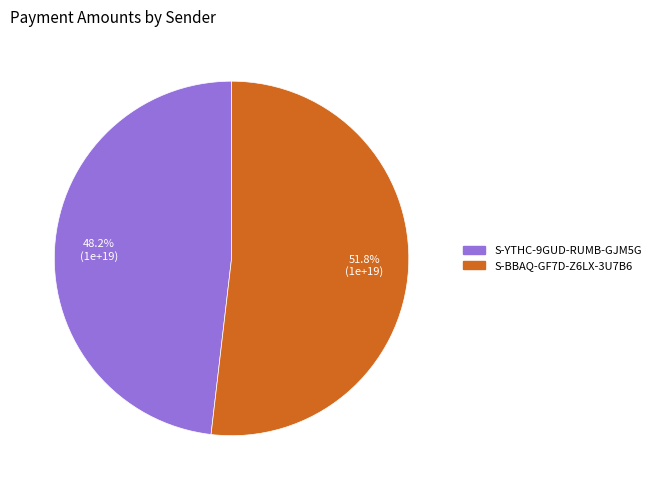

To the nearest percent, what portion does S-YTHC-9GUD-RUMB-GJM5G represent?

48%